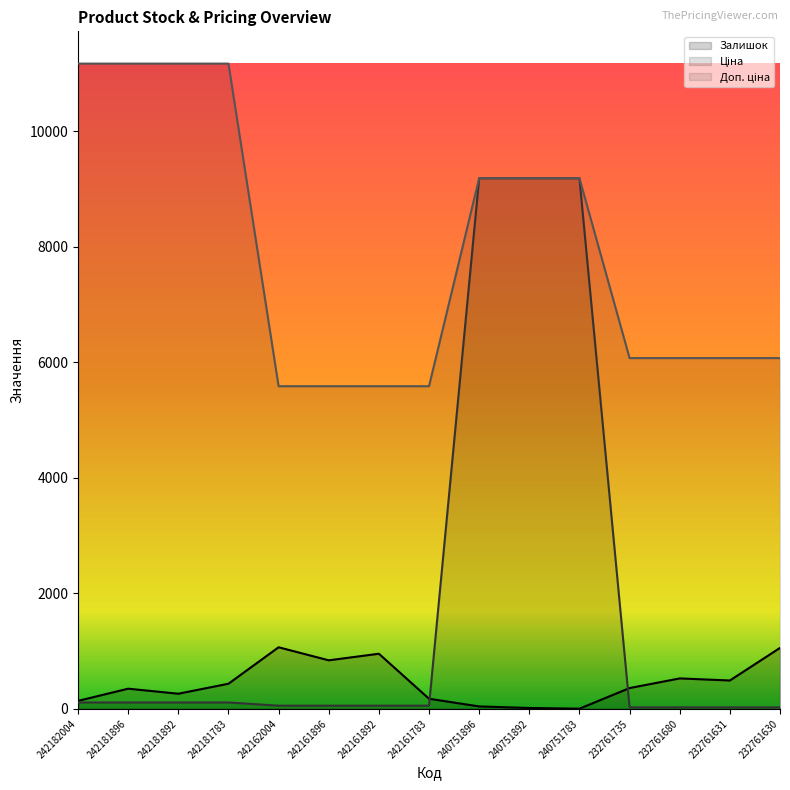

How many lines are shown in the chart?

3